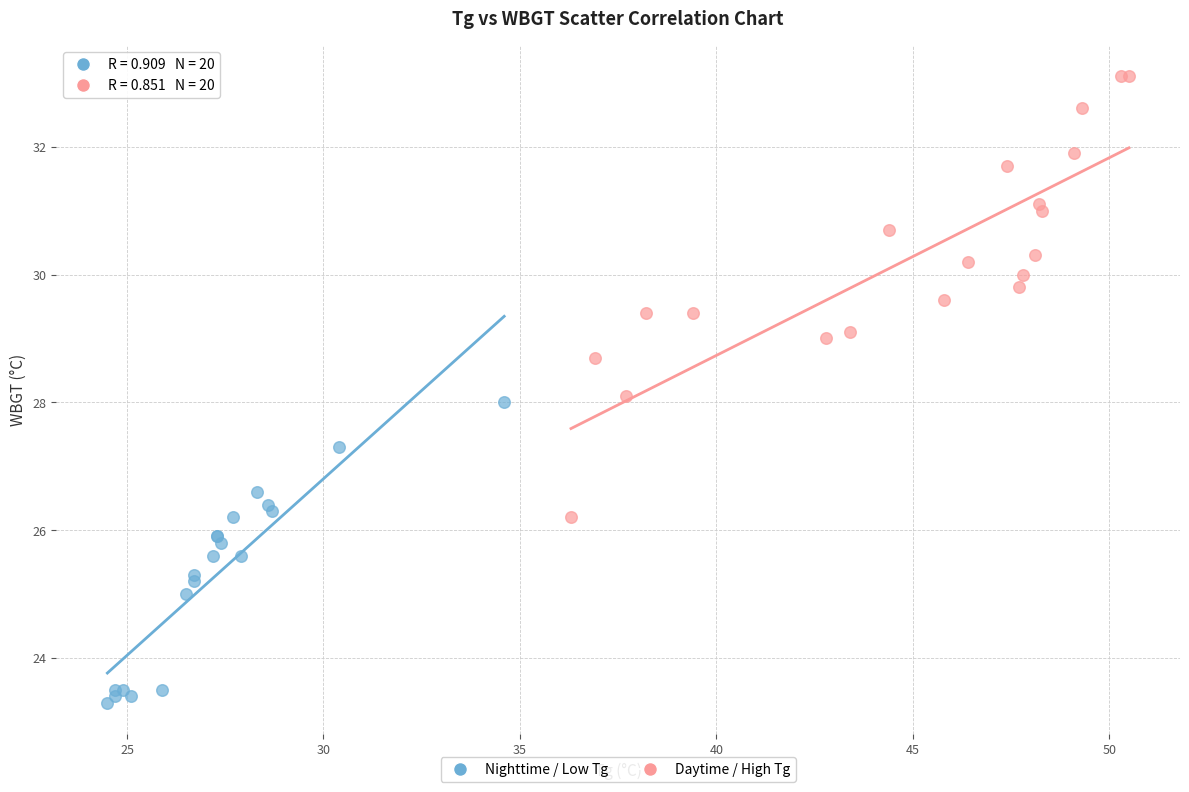

Which series has the widest spread of Y values?

Daytime / High Tg